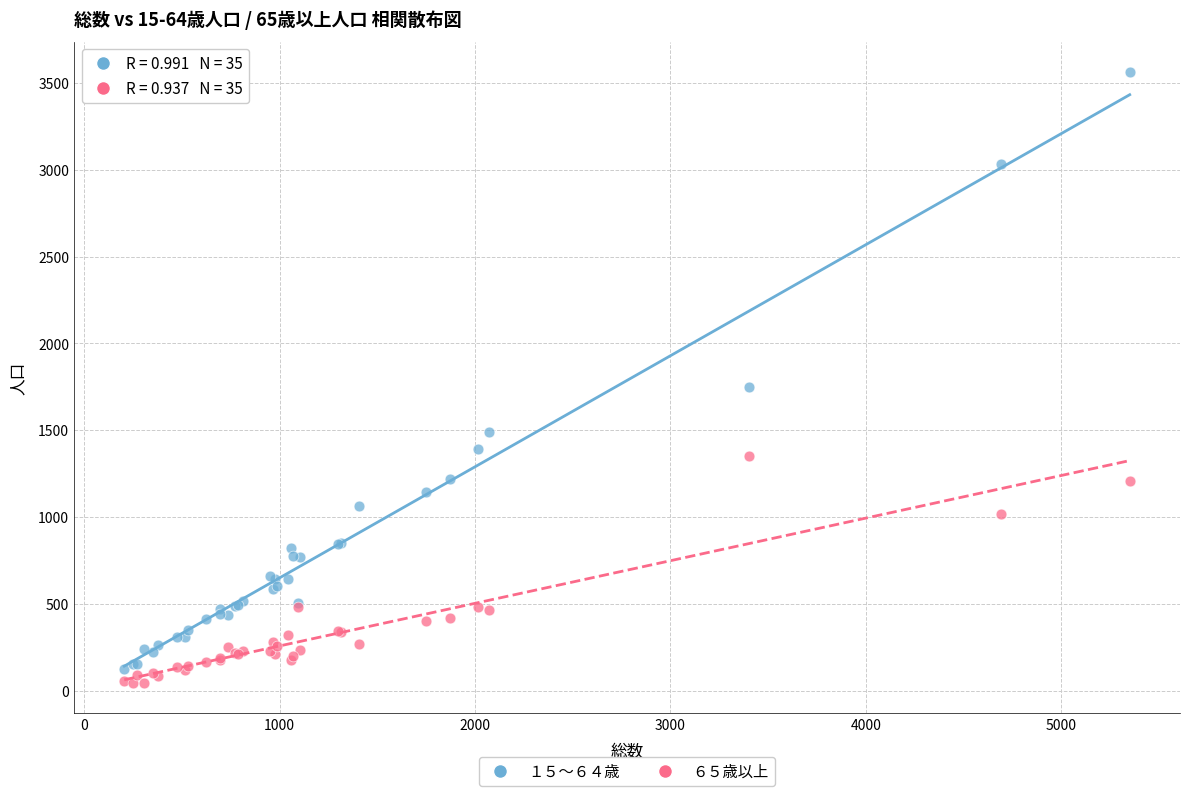

Which series has the largest Y range (max minus min)?

１５～６４歳